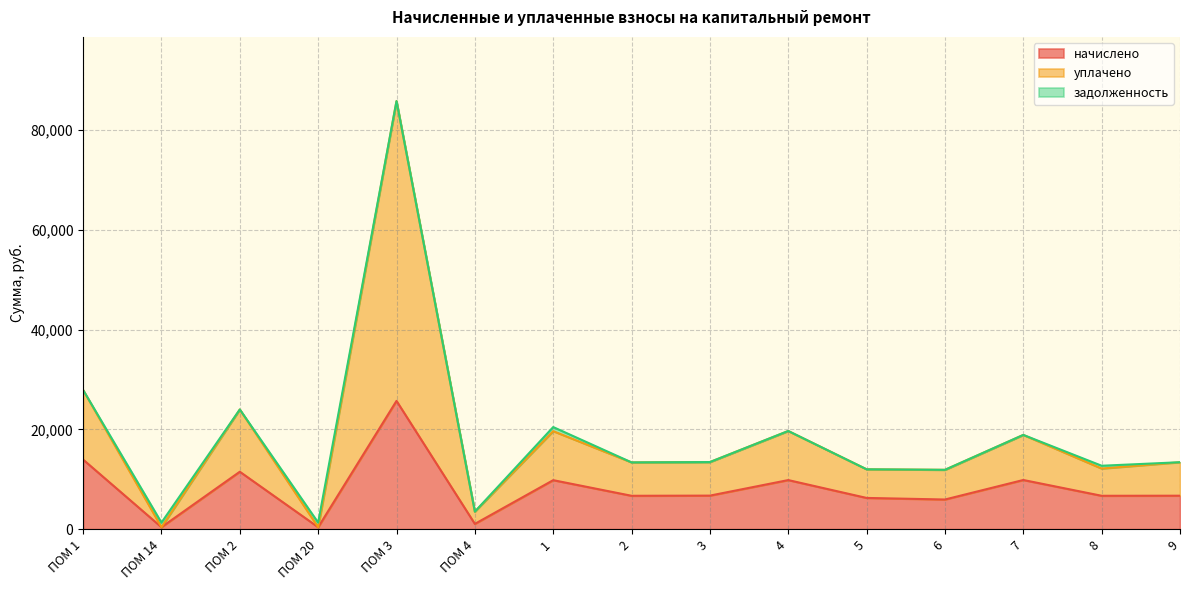

Reading left to right, what are all the values shown in this chart?

начислено: 13943.5	397.4	11509.2	397.4	25701.1	1059.8	9820.1	6690.2	6723.4	9836.6	6259.7	5945.0	9853.2	6690.2	6706.8
уплачено: 27887.0	1319.0	23977.5	1319.0	85763.5	3517.4	20458.5	13380.5	13446.7	19673.3	11997.7	11890.1	18885.3	12707.9	13413.6